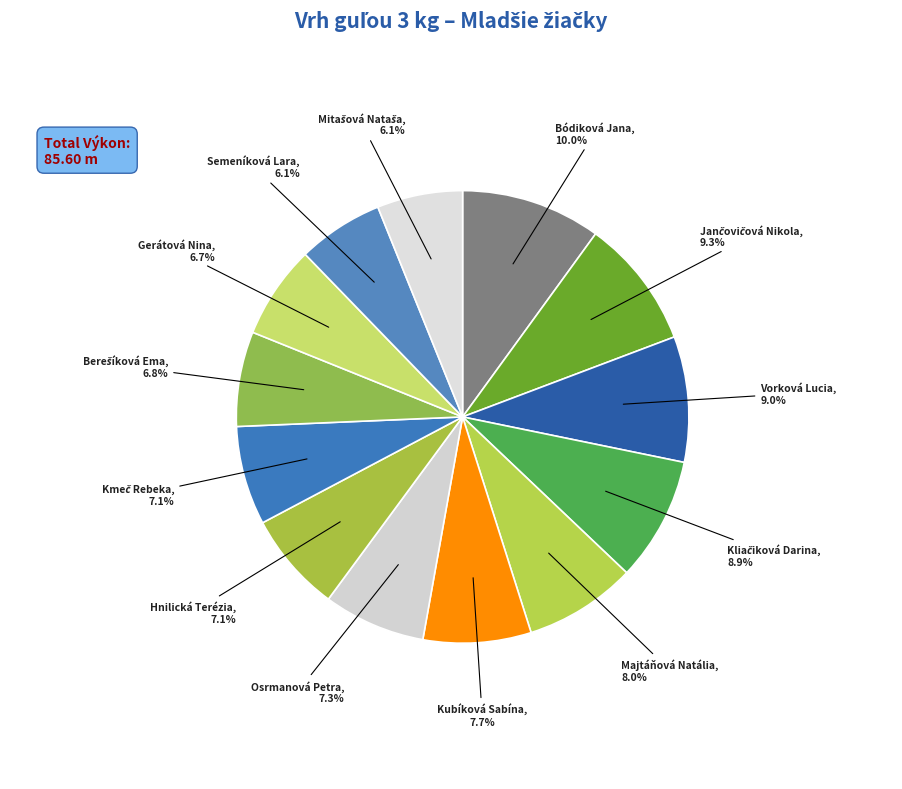

Count the number of slices in the pie.

13